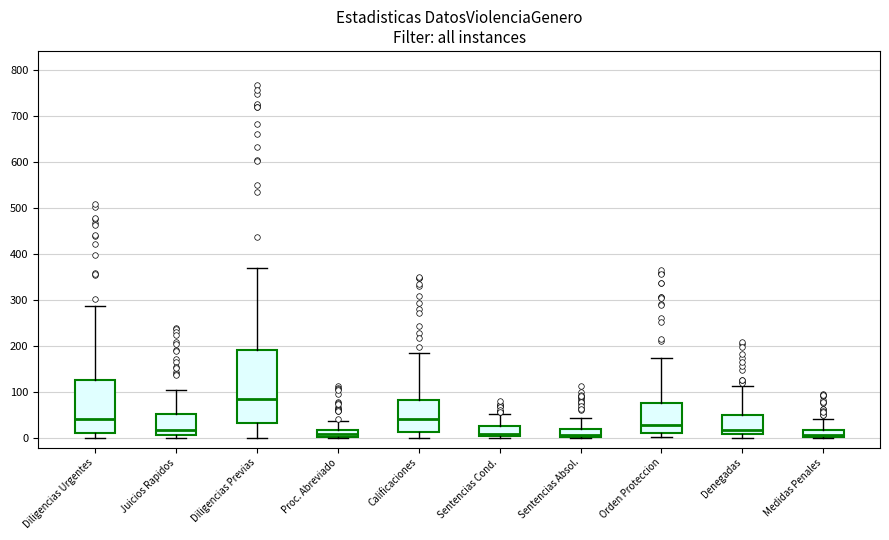

Which box is the tallest, from its lower edge to its upper edge?

Diligencias Previas